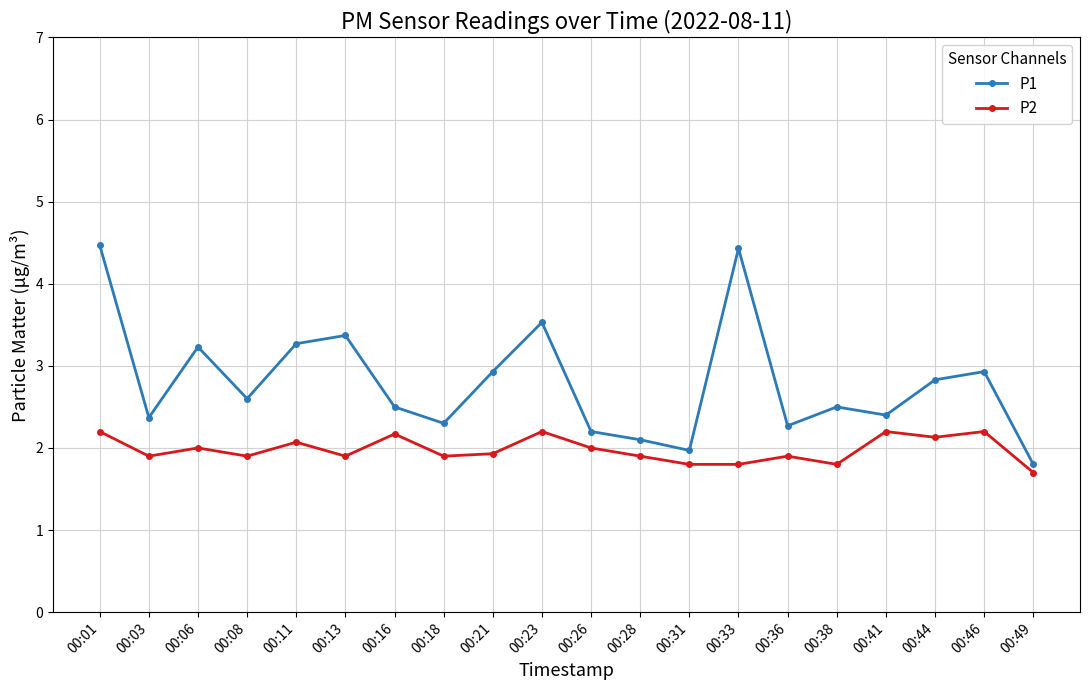

Reading right to left, extract all data points from this chart.

P1: 1.8	2.9	2.8	2.4	2.5	2.3	4.4	2.0	2.1	2.2	3.5	2.9	2.3	2.5	3.4	3.3	2.6	3.2	2.4	4.5
P2: 1.7	2.2	2.1	2.2	1.8	1.9	1.8	1.8	1.9	2.0	2.2	1.9	1.9	2.2	1.9	2.1	1.9	2.0	1.9	2.2